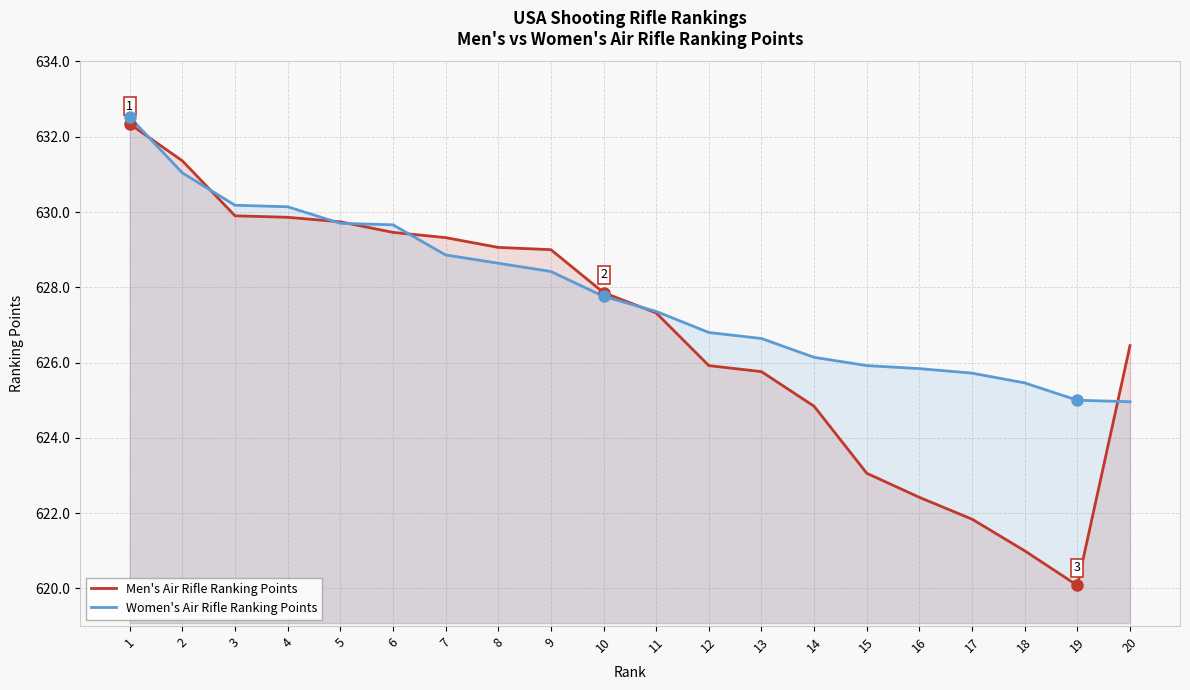

Reading left to right, extract all data points from this chart.

Men's Air Rifle Ranking Points: 632.3	631.4	629.9	629.9	629.7	629.5	629.3	629.1	629.0	627.9	627.3	625.9	625.8	624.8	623.1	622.4	621.8	621.0	620.1	626.5
Women's Air Rifle Ranking Points: 632.5	631.0	630.2	630.1	629.7	629.7	628.9	628.6	628.4	627.8	627.4	626.8	626.6	626.1	625.9	625.8	625.7	625.5	625.0	625.0